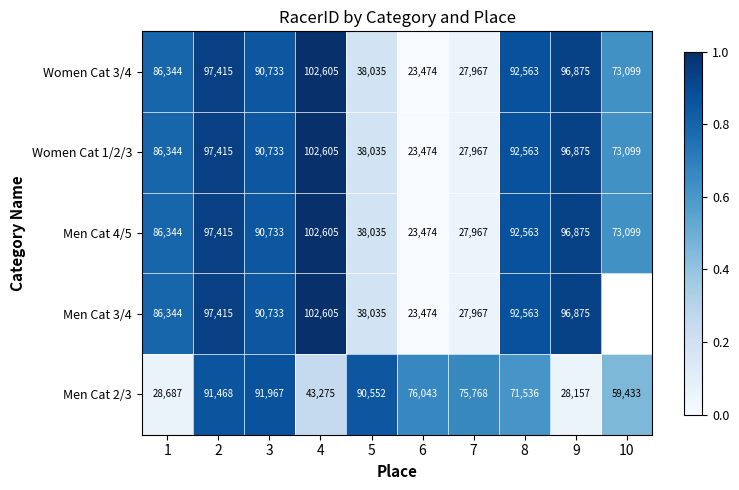

At which category is the sum across all series the highest?

2